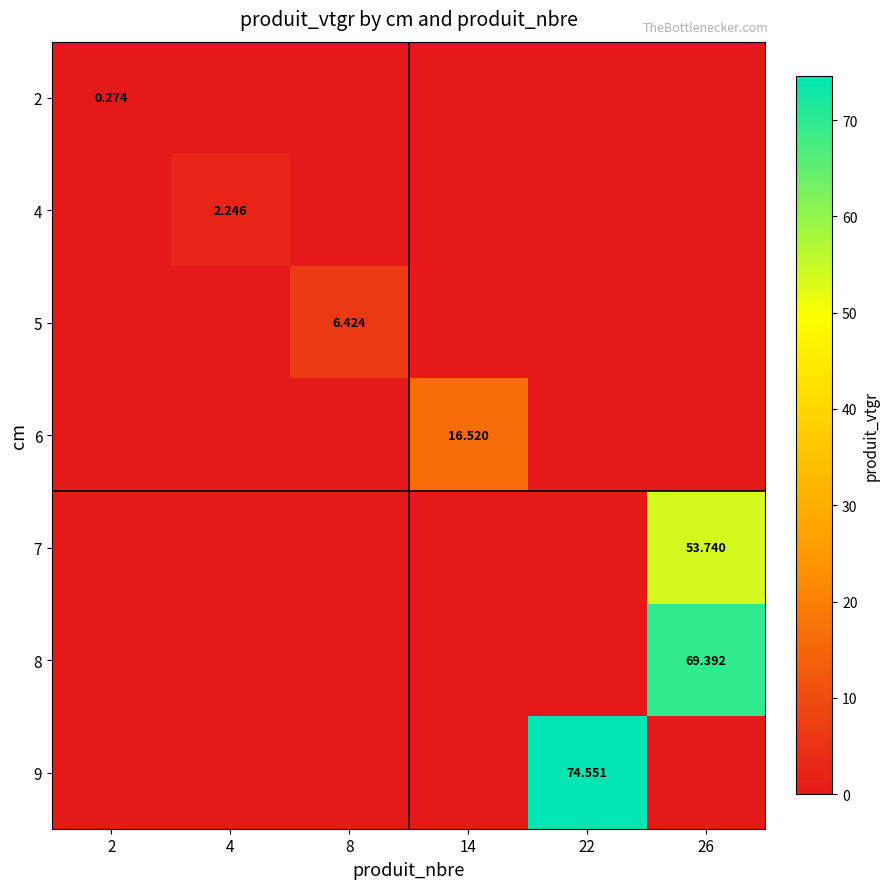

At 22, list the series in order from smallest to largest.

2, 4, 5, 6, 7, 8, 9